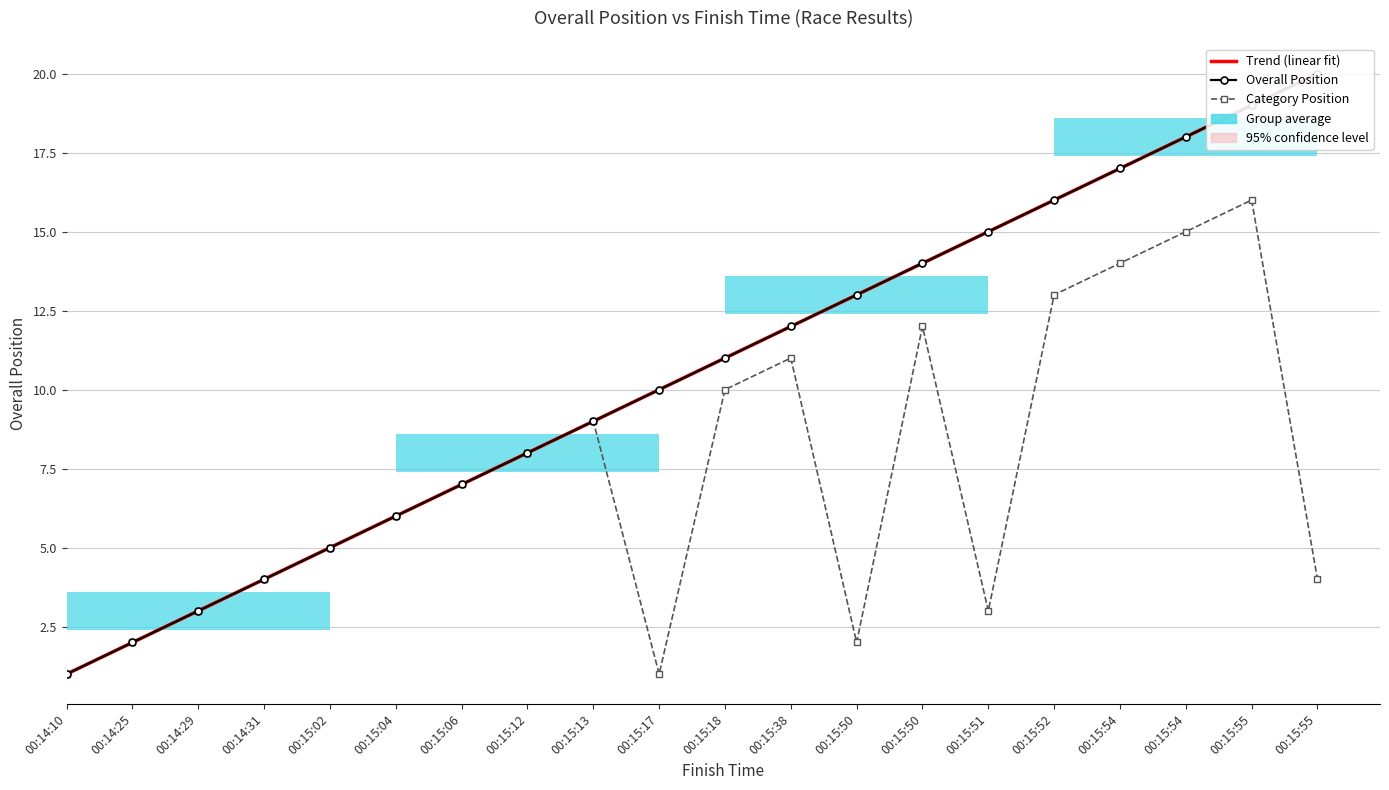

Reading right to left, transcribe all the data shown in this chart.

Trend (linear fit): 00:15:55=20.0	00:15:55=19.0	00:15:54=18.0	00:15:54=17.0	00:15:52=16.0	00:15:51=15.0	00:15:50=14.0	00:15:50=13.0	00:15:38=12.0	00:15:18=11.0	00:15:17=10.0	00:15:13=9.0	00:15:12=8.0	00:15:06=7.0	00:15:04=6.0	00:15:02=5.0	00:14:31=4.0	00:14:29=3.0	00:14:25=2.0	00:14:10=1.0
Overall Position: 00:15:55=20.0	00:15:55=19.0	00:15:54=18.0	00:15:54=17.0	00:15:52=16.0	00:15:51=15.0	00:15:50=14.0	00:15:50=13.0	00:15:38=12.0	00:15:18=11.0	00:15:17=10.0	00:15:13=9.0	00:15:12=8.0	00:15:06=7.0	00:15:04=6.0	00:15:02=5.0	00:14:31=4.0	00:14:29=3.0	00:14:25=2.0	00:14:10=1.0
Category Position: 00:15:55=4.0	00:15:55=16.0	00:15:54=15.0	00:15:54=14.0	00:15:52=13.0	00:15:51=3.0	00:15:50=12.0	00:15:50=2.0	00:15:38=11.0	00:15:18=10.0	00:15:17=1.0	00:15:13=9.0	00:15:12=8.0	00:15:06=7.0	00:15:04=6.0	00:15:02=5.0	00:14:31=4.0	00:14:29=3.0	00:14:25=2.0	00:14:10=1.0